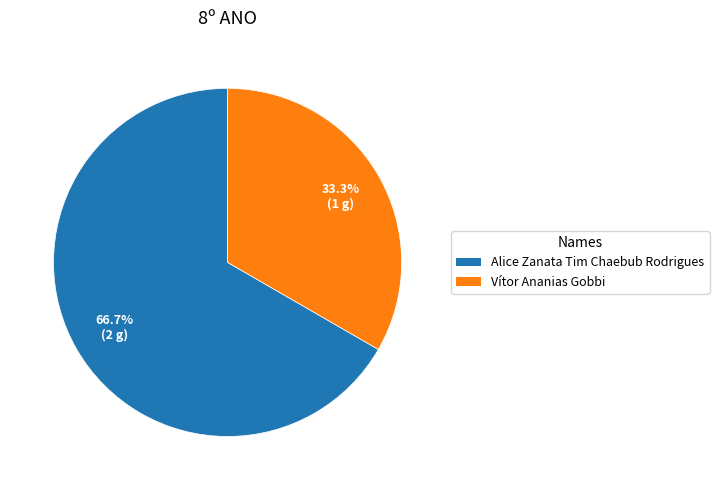

Do Vítor Ananias Gobbi and Alice Zanata Tim Chaebub Rodrigues together represent more than half of the pie?

Yes